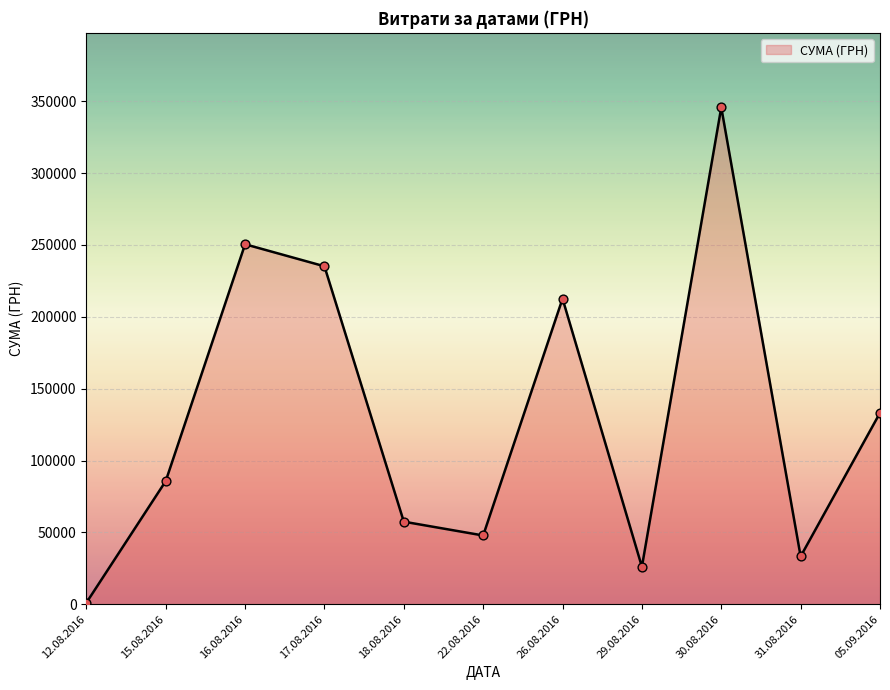

Approximately how many times larger is the value at 12.08.2016 compared to 16.08.2016?

0.0